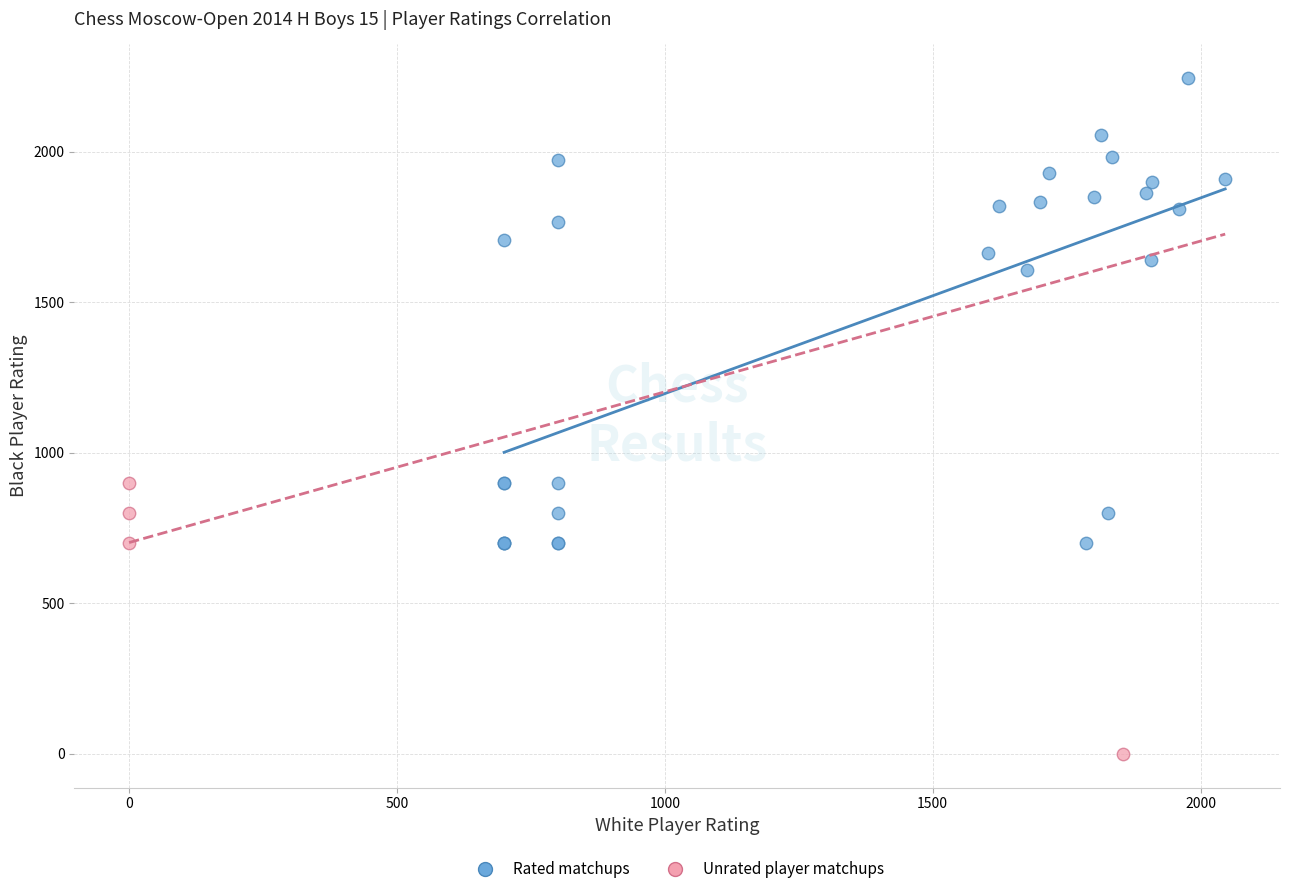

Which series contains the lowest Y value?

Unrated player matchups